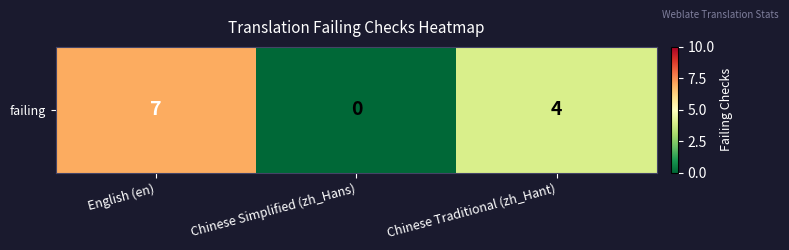

True or false: the data shows 7 at English (en).

True